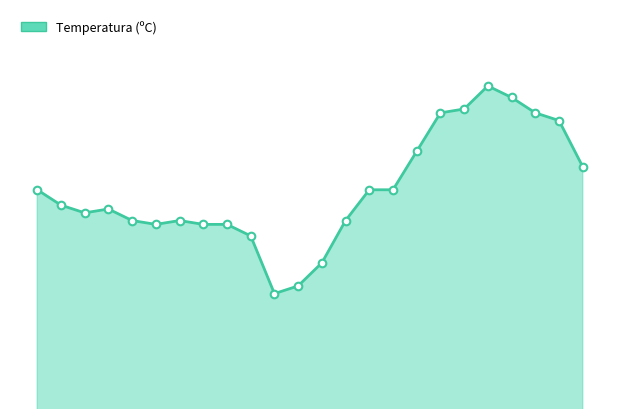

How many lines are shown in the chart?

1